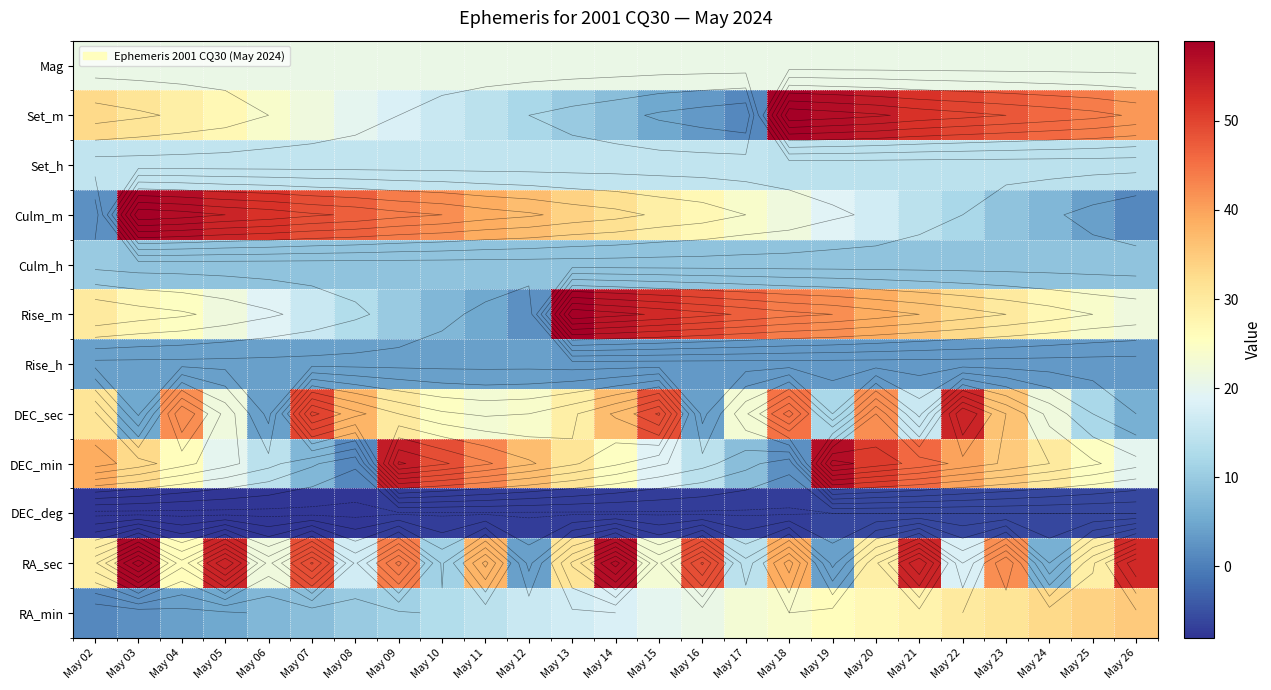

What is the sum of the RA_sec values at May 02 and May 22?

47.0